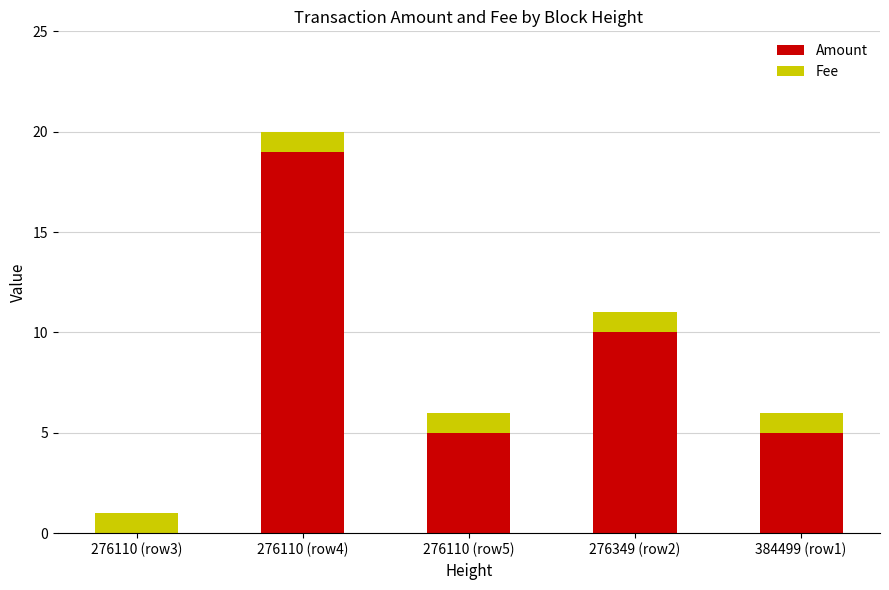

True or false: Amount has a value of 5 at 276110 (row5).

True